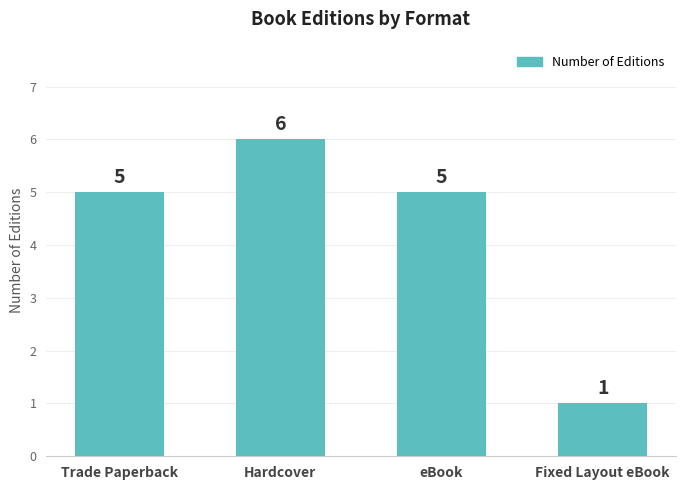

Is it true that the value at Trade Paperback is 2?

False